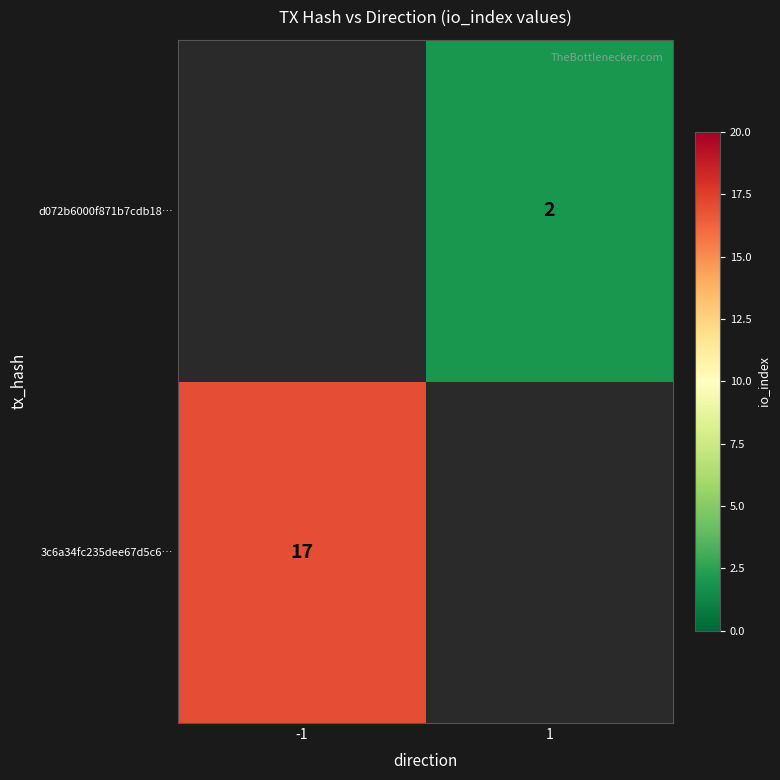

At which category does the chart reach its minimum across all series?

1